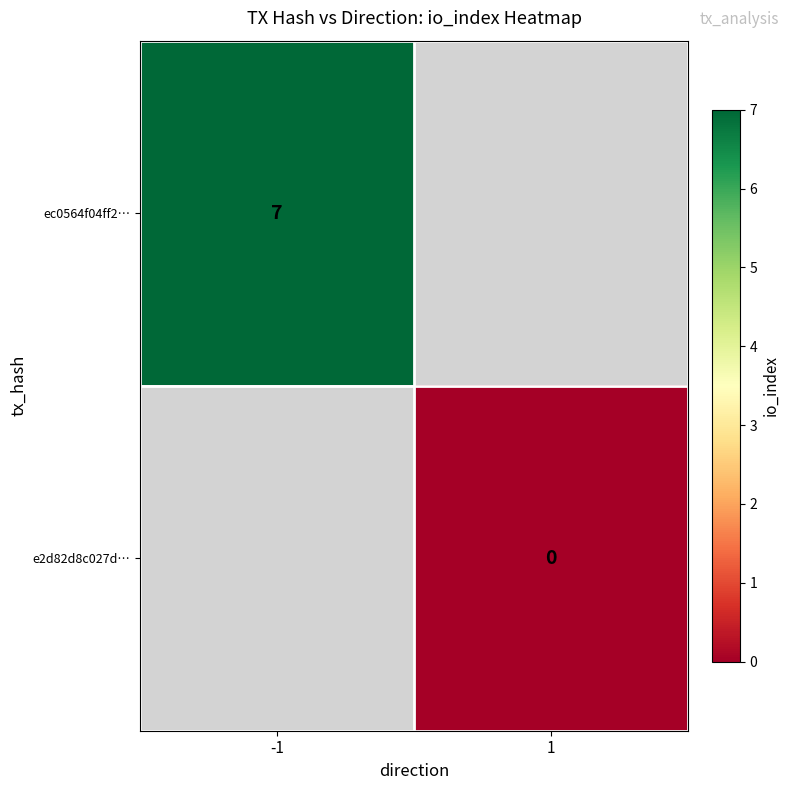

The ec0564f04ff2… series shows 12.4 at -1. True or false?

False